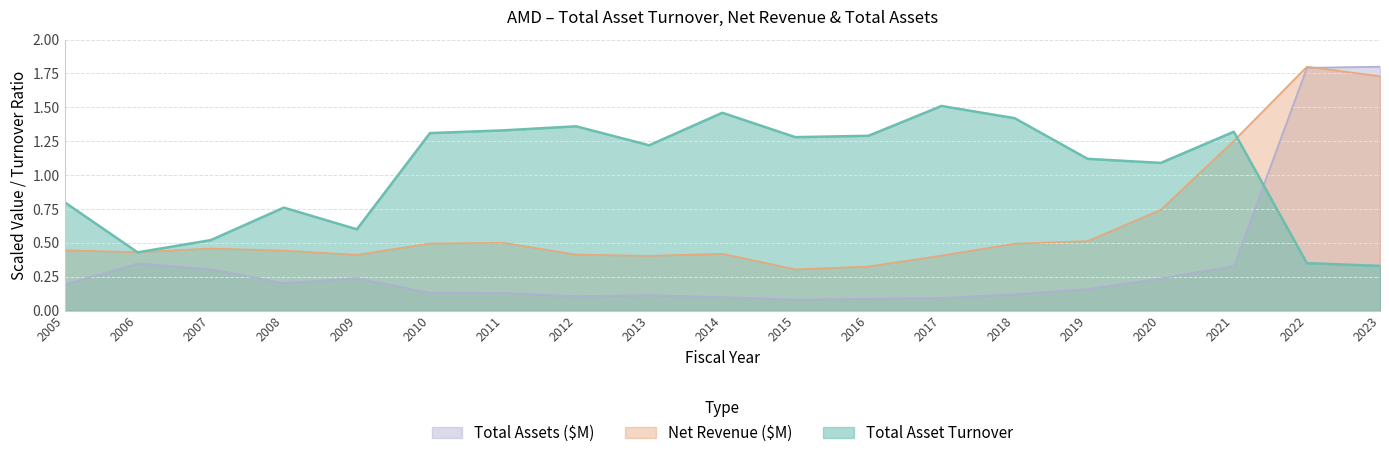

Does the chart display data point markers on the line(s)?

No